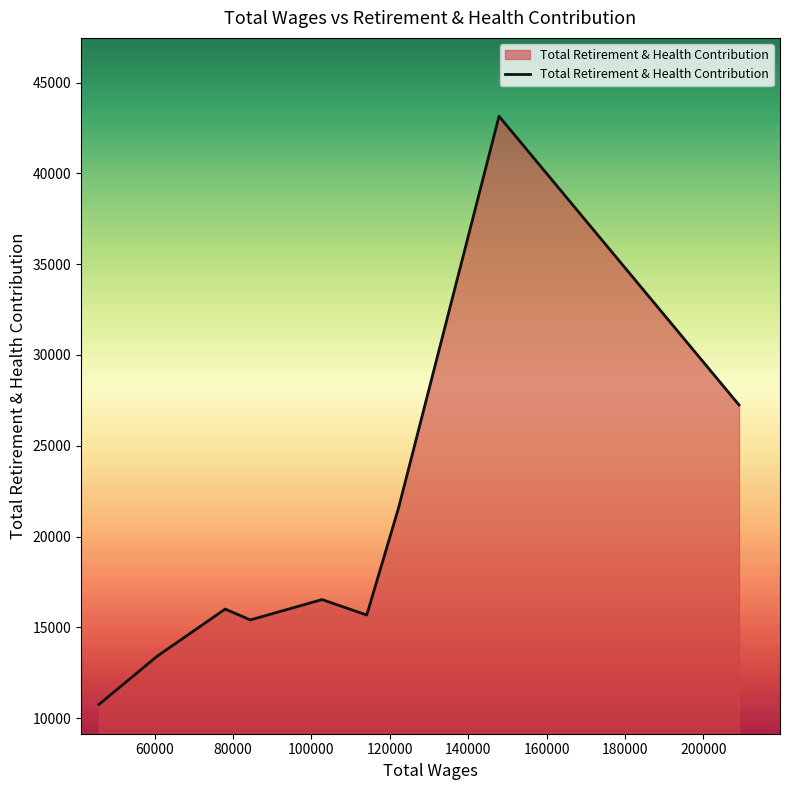

What is the difference between the maximum and minimum values?

32392